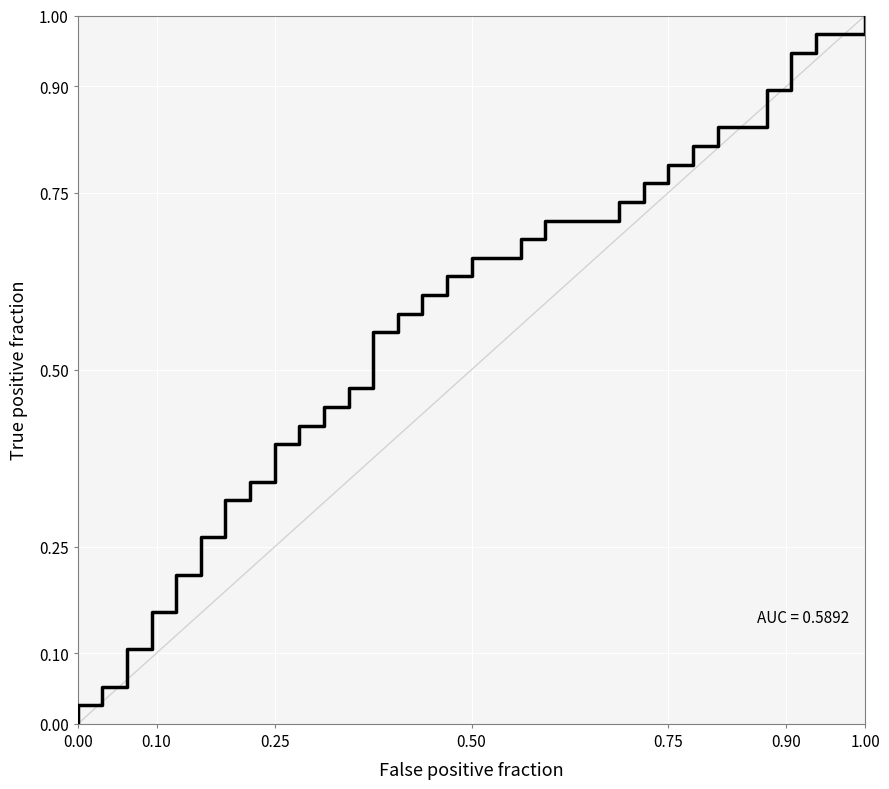

The chart shows a value of 0.7 at 18. True or false?

True